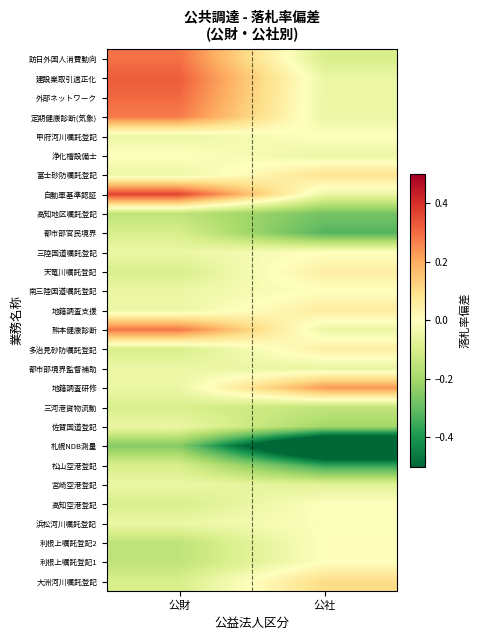

Which has a higher value, 公社 or 公財?

公財